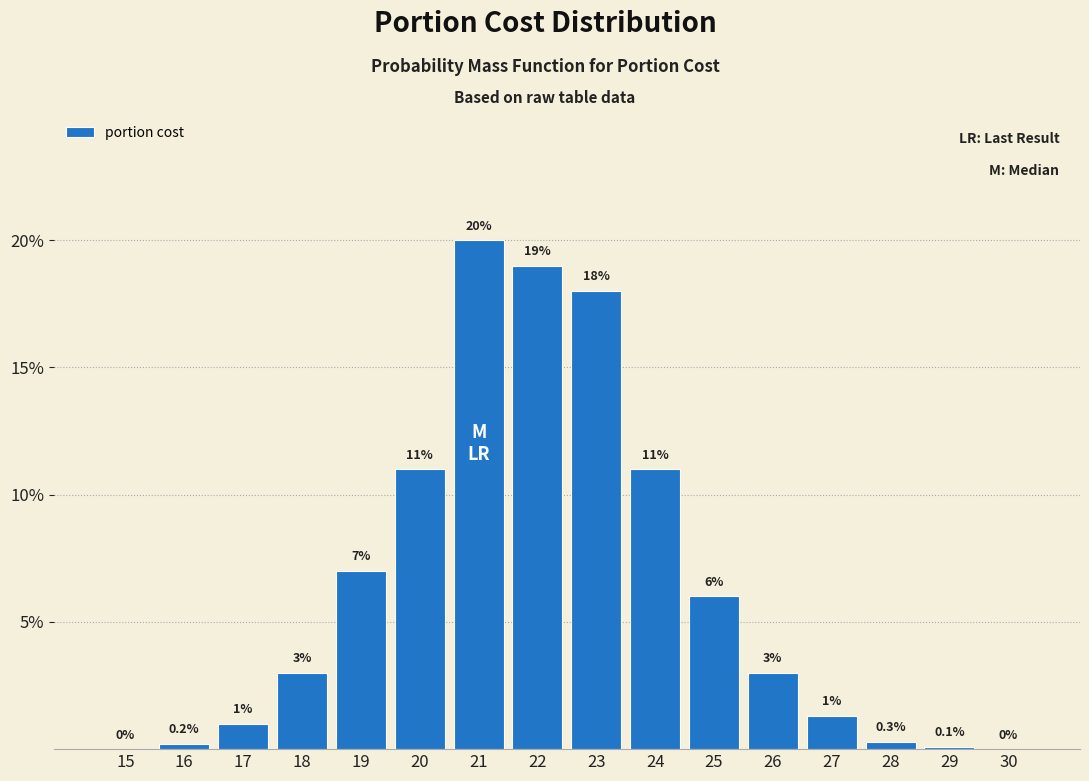

Reading left to right, what are all the values shown in this chart?

15=0.0	16=0.2	17=1.0	18=3.0	19=7.0	20=11.0	21=20.0	22=19.0	23=18.0	24=11.0	25=6.0	26=3.0	27=1.3	28=0.3	29=0.1	30=0.0